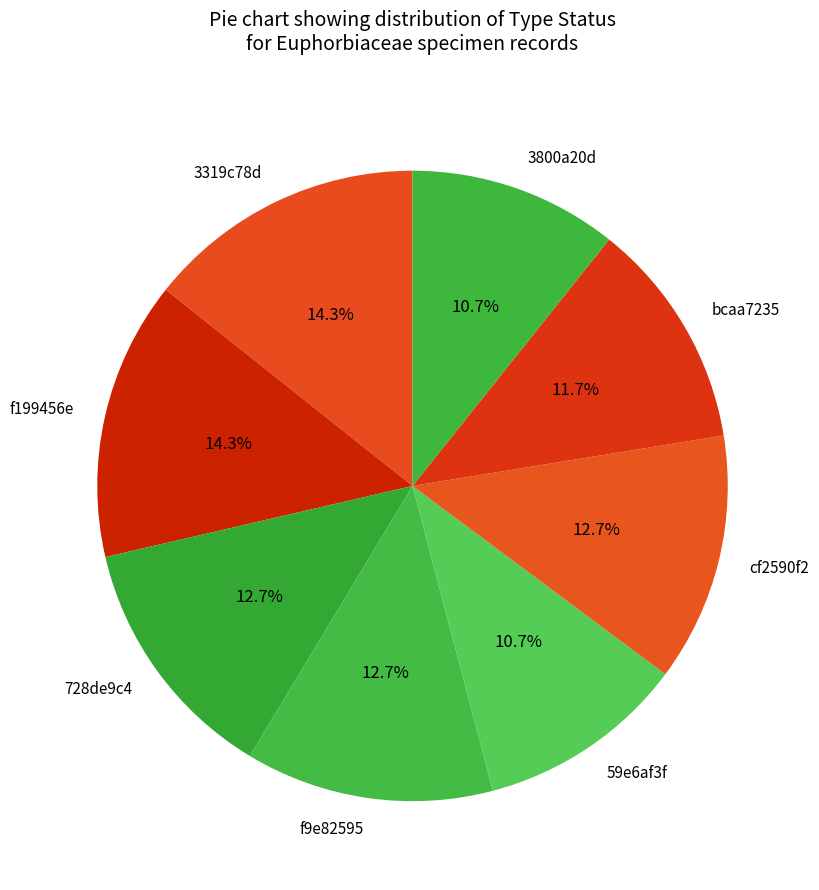

To the nearest percent, what is the difference between the 728de9c4 and f199456e slice percentages?

2%